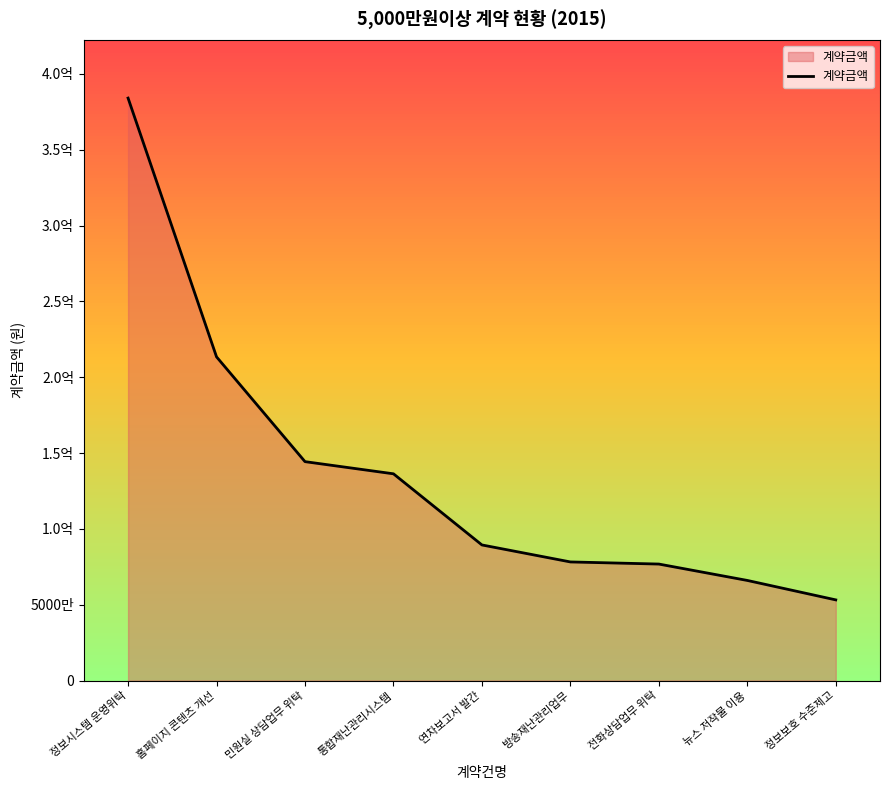

Does the chart display data point markers on the line(s)?

No